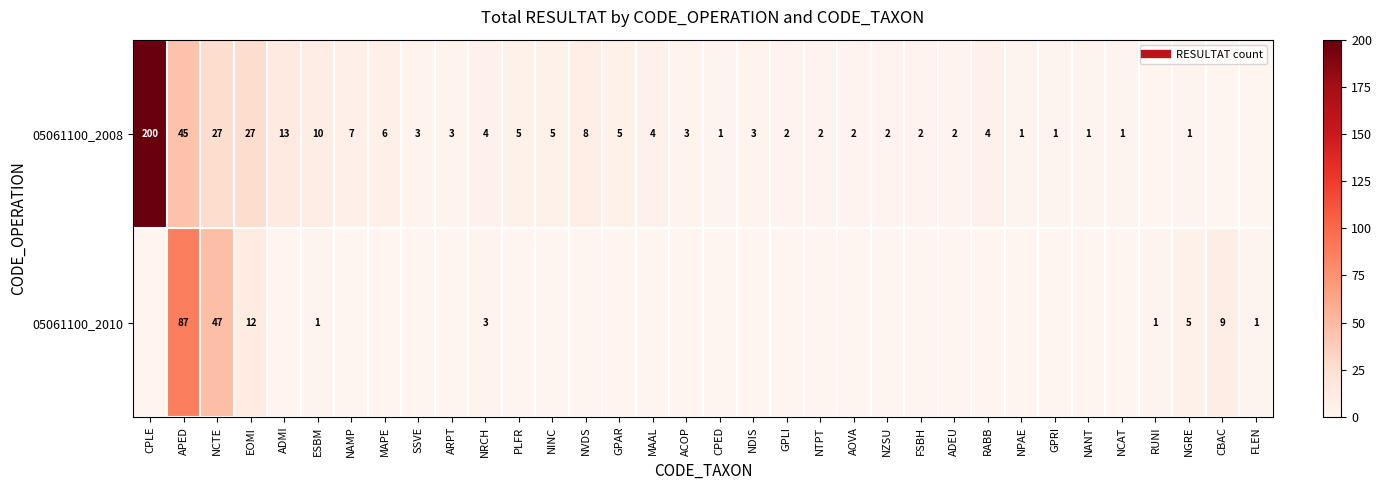

Between ARPT and NCAT, which is larger?

ARPT